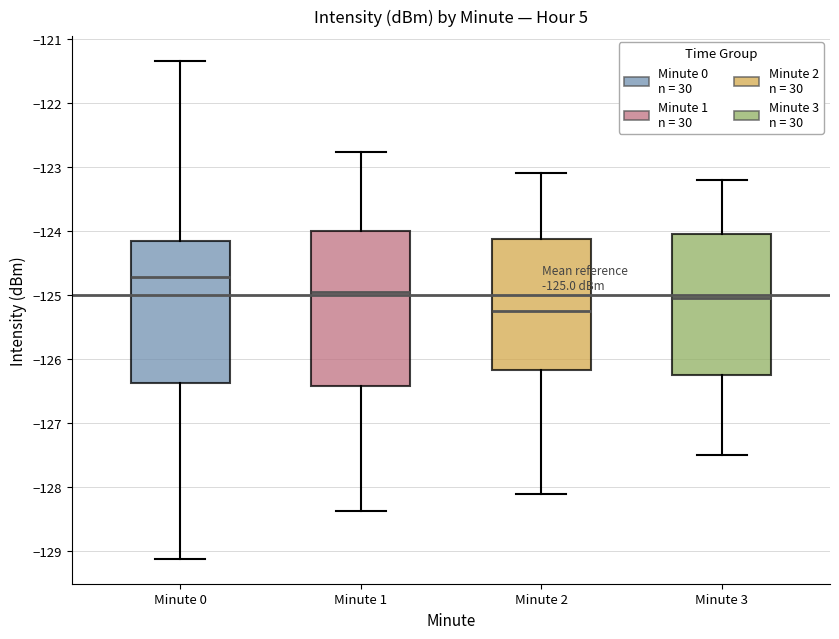

Which box is the tallest, from its lower edge to its upper edge?

Minute 1